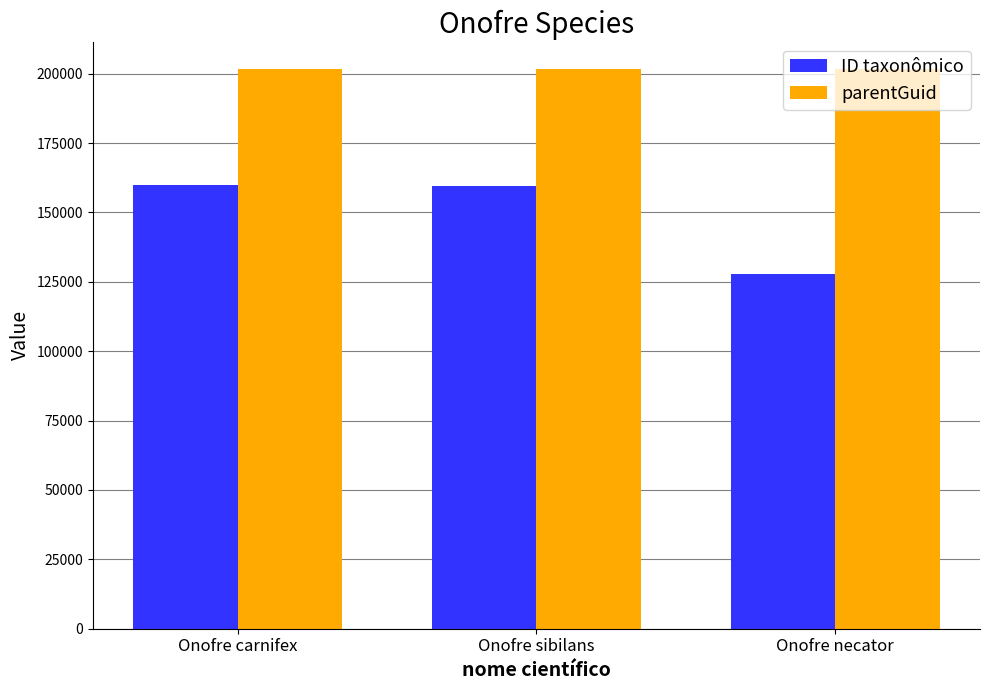

What is the label of the 3rd bar from the right?

Onofre carnifex